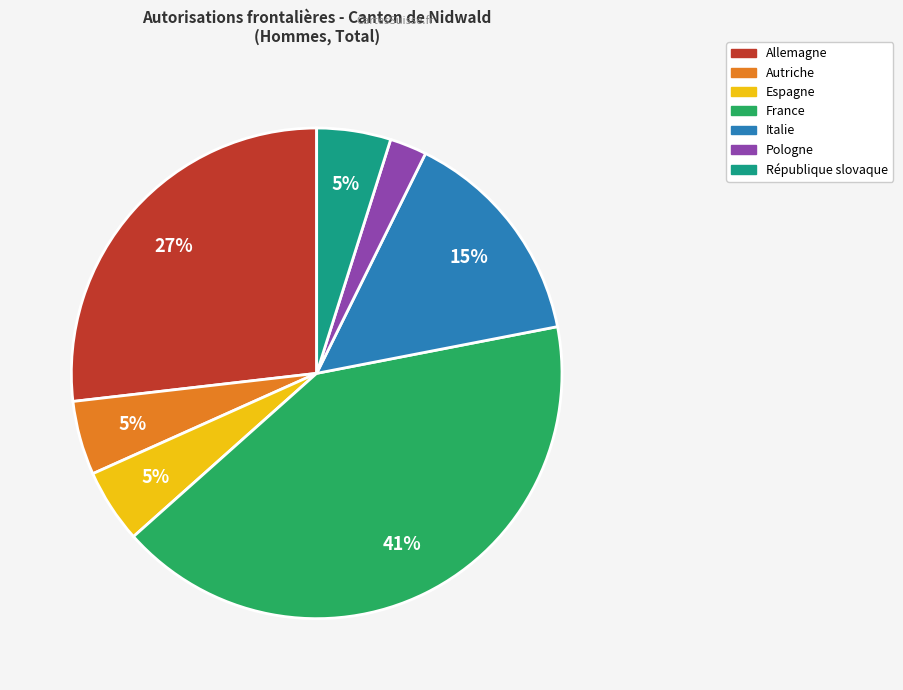

How many slices are in this pie chart?

7